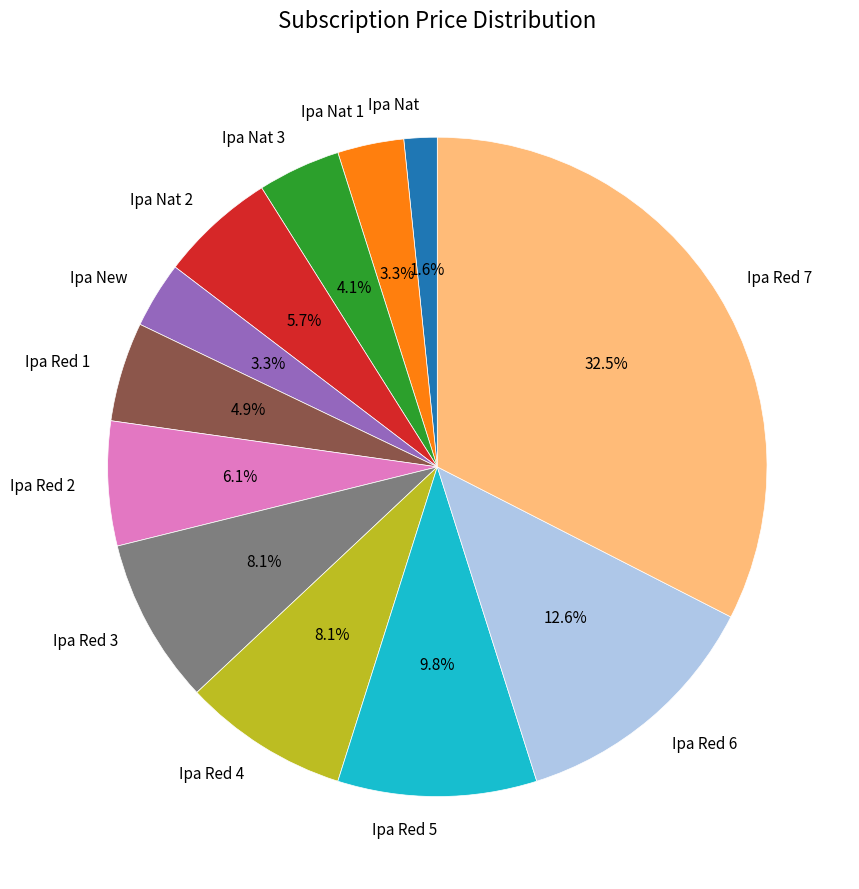

Which category has the biggest portion of the pie?

Ipa Red 7